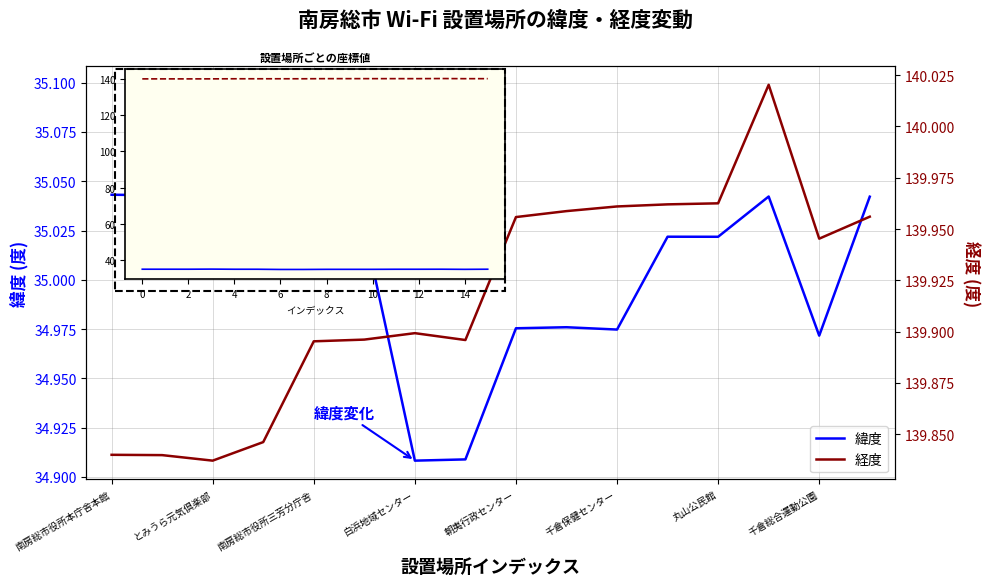

Is the value of 経度 at 13 greater than the value of 緯度 at とみうら元気倶楽部?

Yes